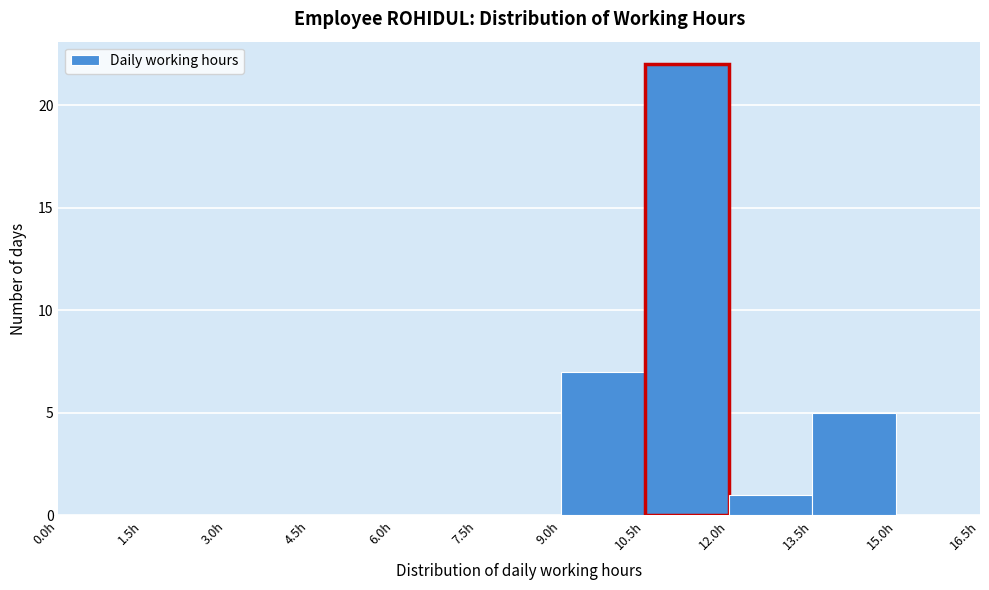

How tall is the bar that spans 10.5 to 12.0 on the x-axis? Neither the bar edges nor the heights are printed on the chart, so give them approximately, as read against the axes.

22